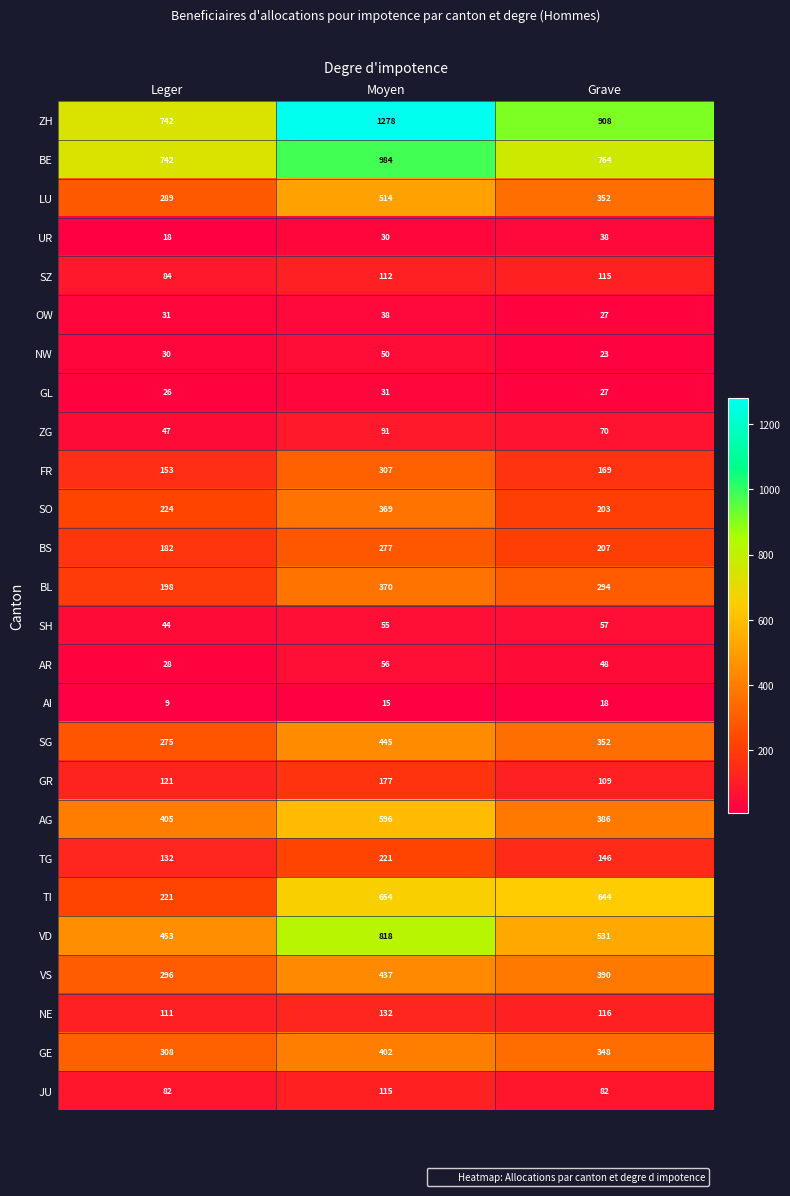

Count the number of data series in this chart.

26